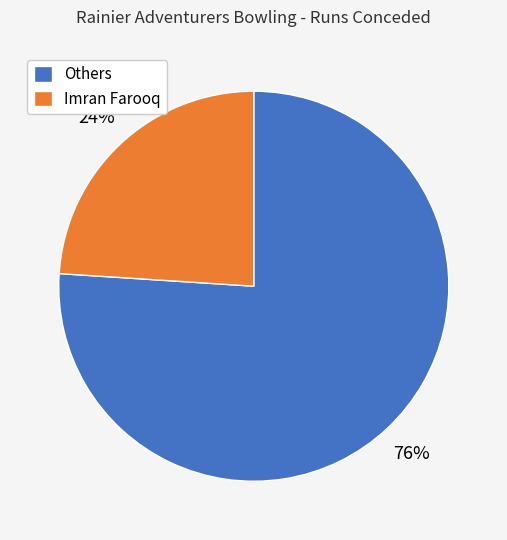

To the nearest percent, what is the average slice percentage?

50%